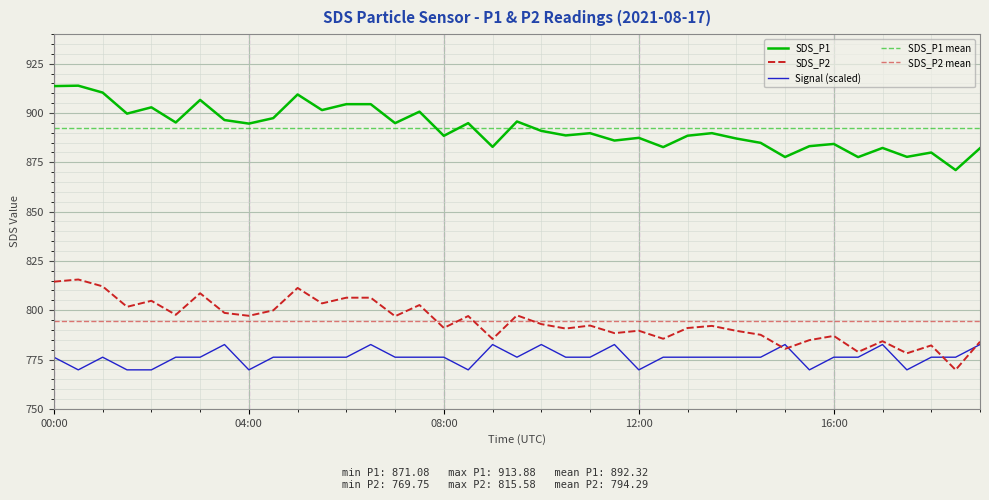

Is the value of SDS_P1 at 10:30 greater than the value of SDS_P2 at 12:00?

Yes